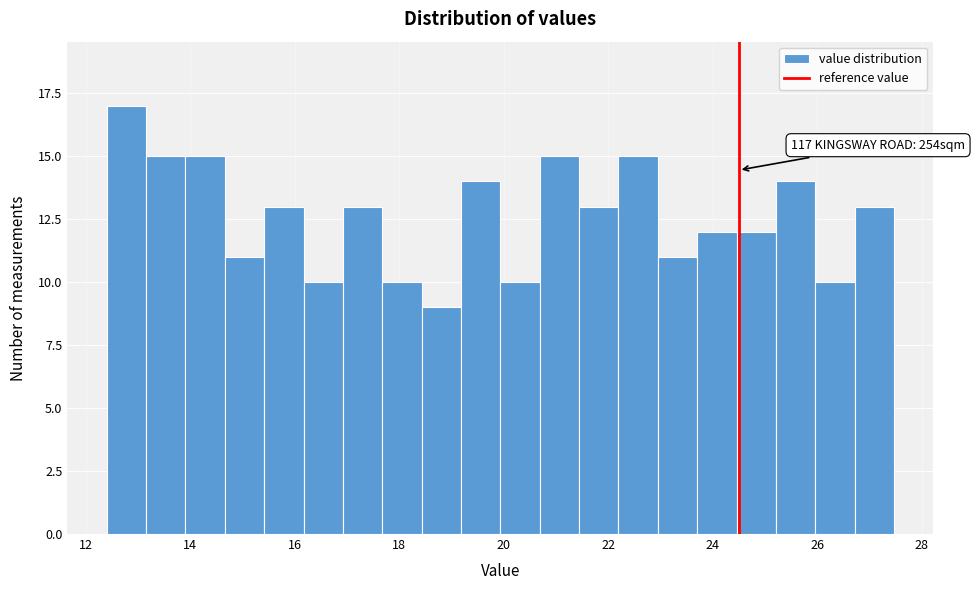

Around what value on the x-axis is the tallest bar? Give the approximate position of its centre, as read against the axis.

12.8